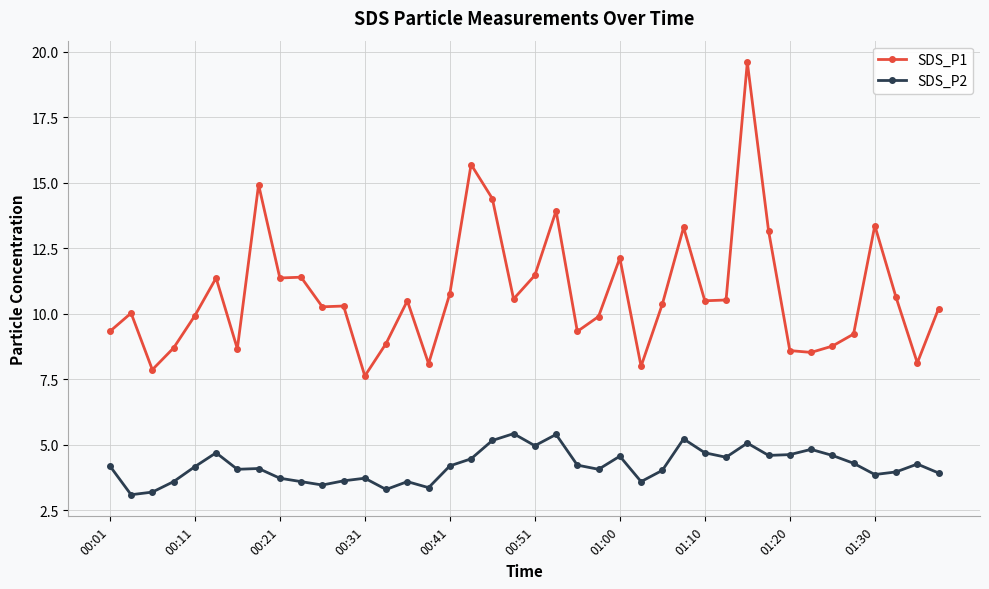

List the series in order of their overall mean, highest first.

SDS_P1, SDS_P2